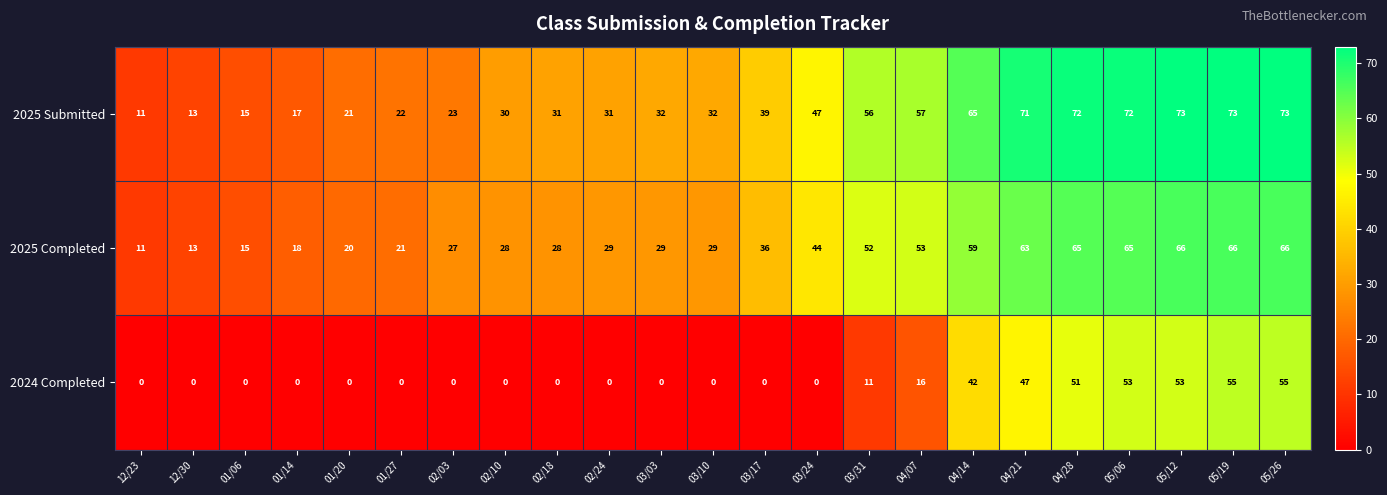

Count the number of categories in the chart.

23